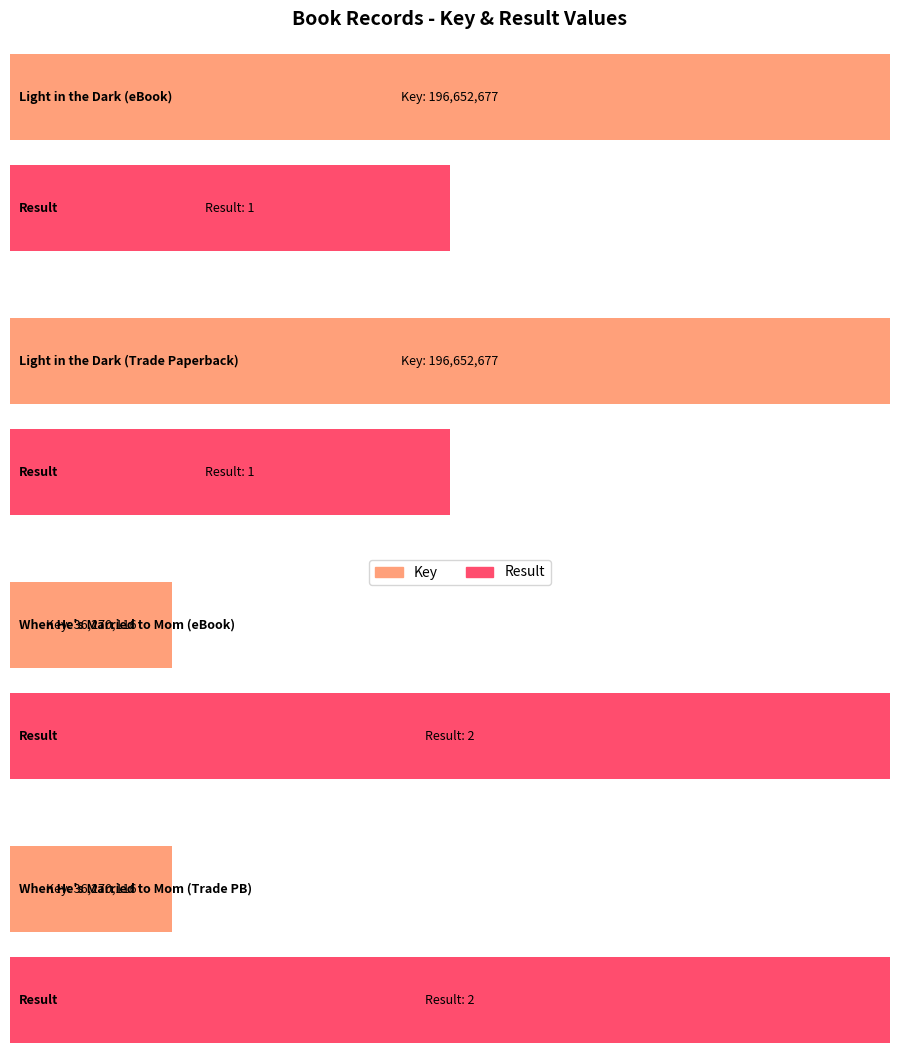

Rank the series at Light in the Dark (eBook) from highest to lowest value.

Key, Result